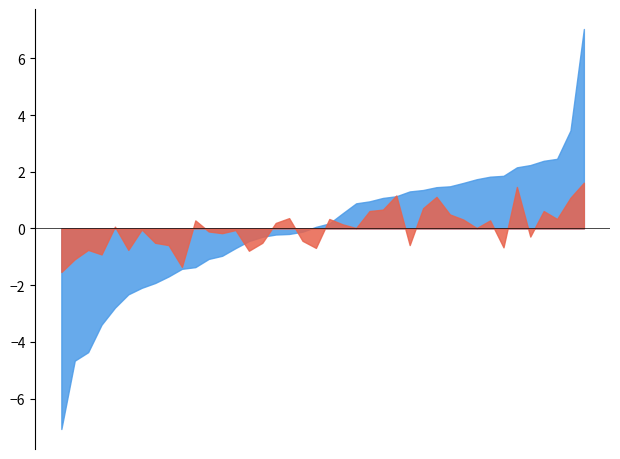

Does the chart have visible grid lines?

No